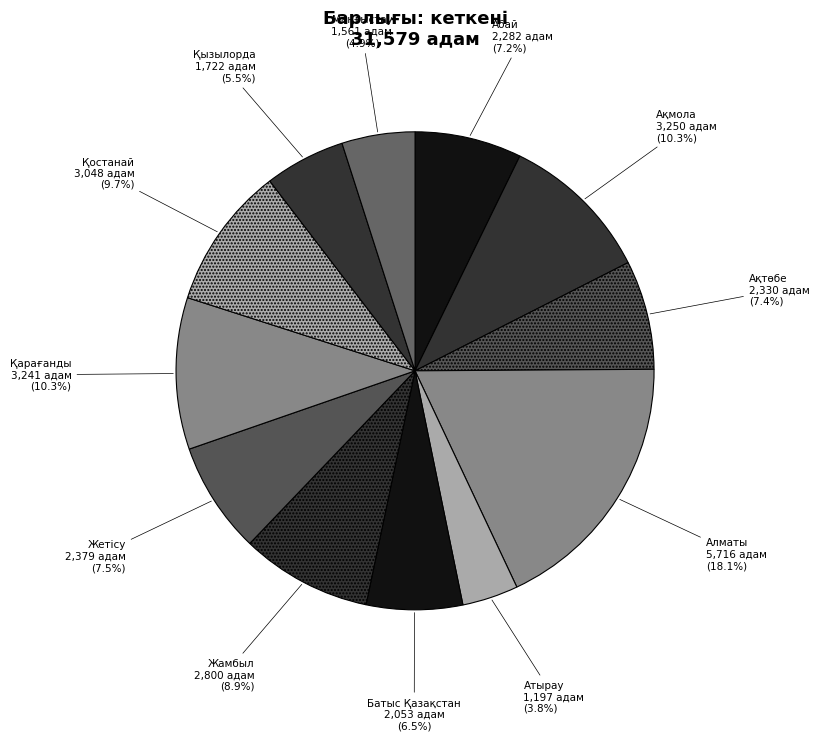

How many slices are in this pie chart?

12